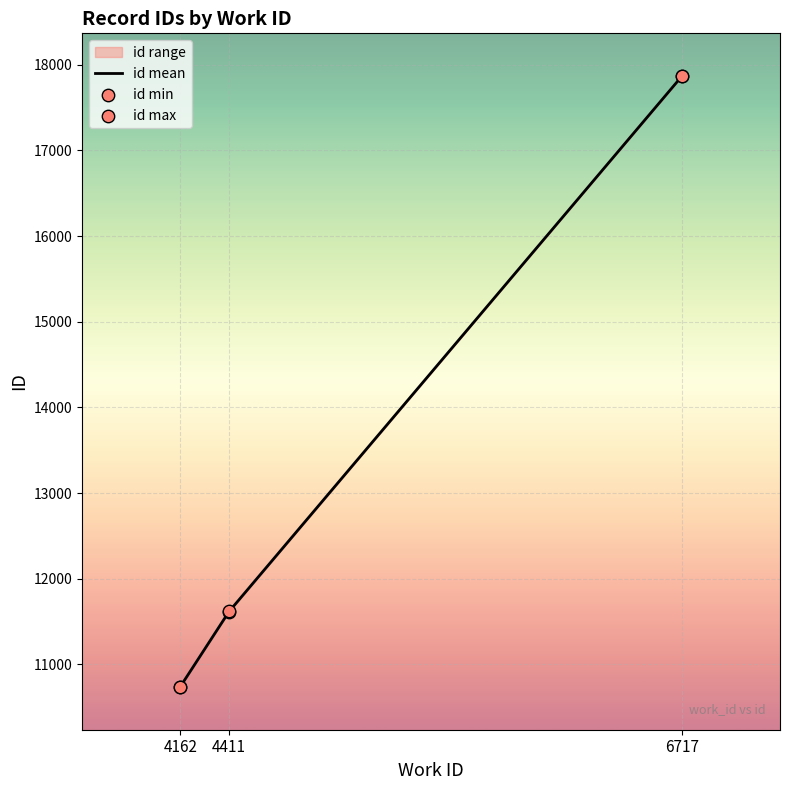

At how many categories does at least one series exceed 14697?

1